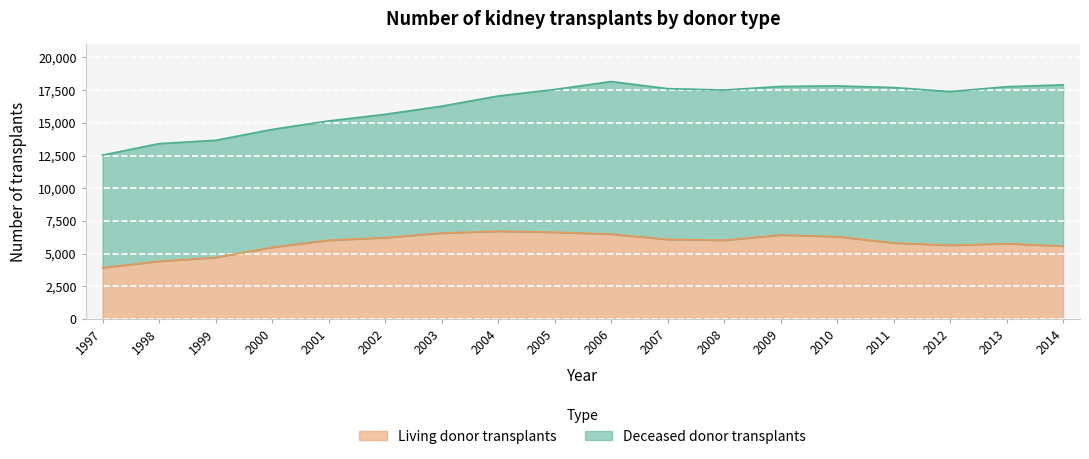

Between 2014 and 2007, which is larger?

2007